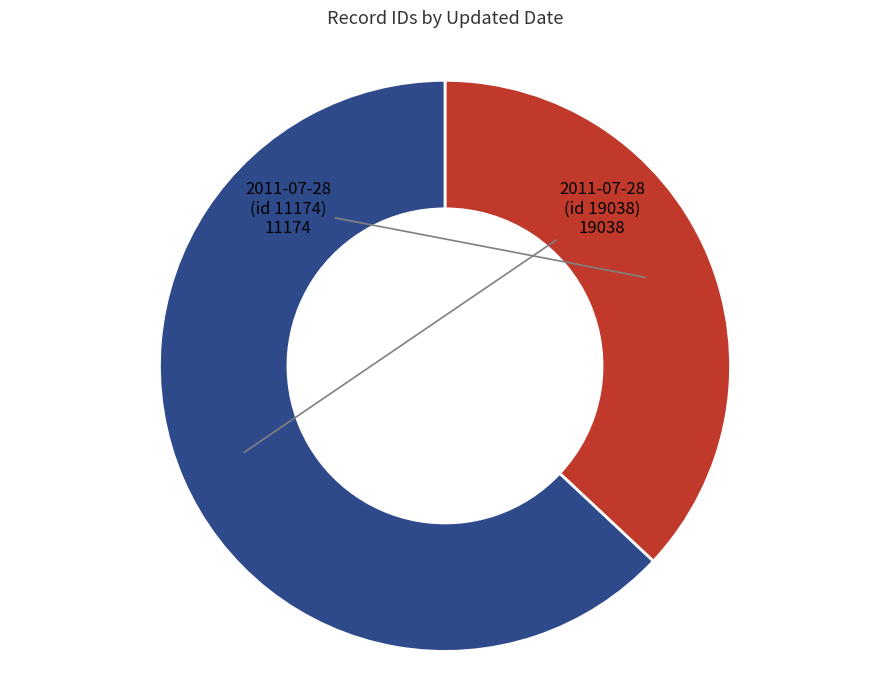

How many slices are in this pie chart?

2